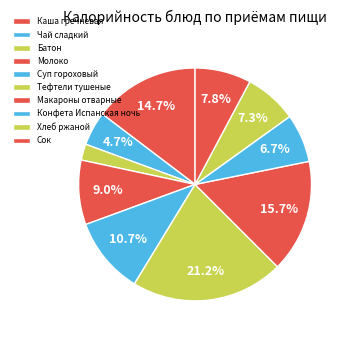

Is it true that Каша гречневая is 21% of the pie?

False